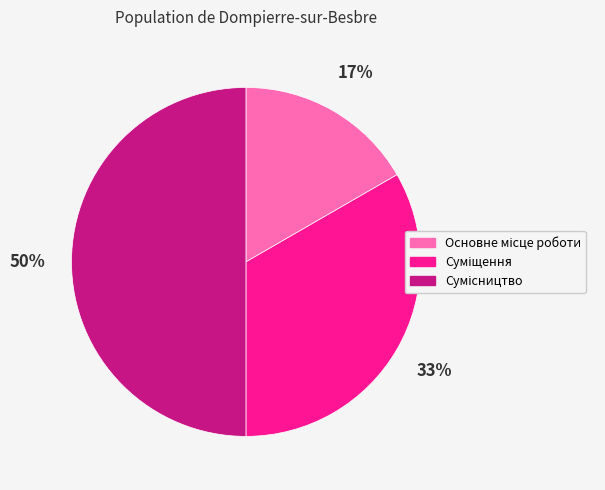

To the nearest percent, what is the average slice percentage?

33%